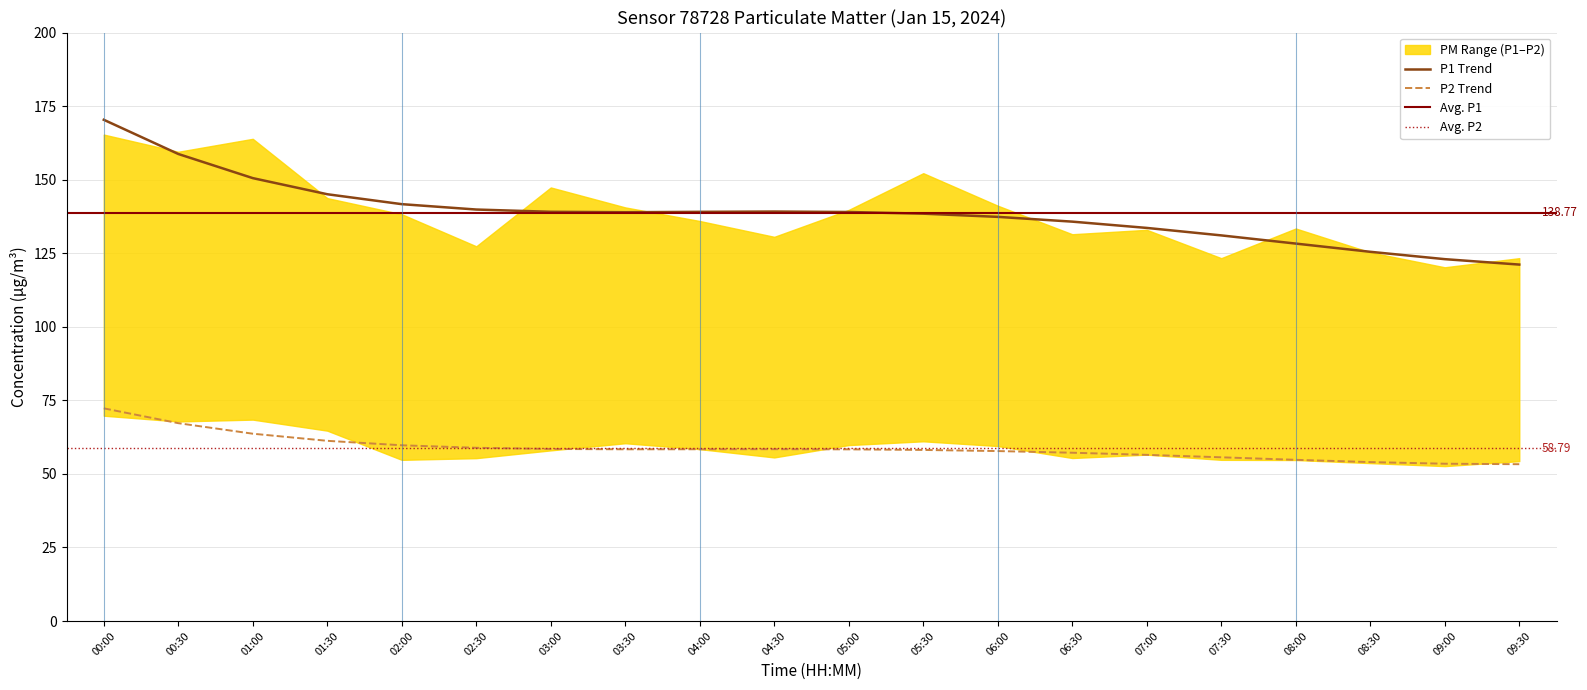

What is the label of the 8th point from the right?

06:00